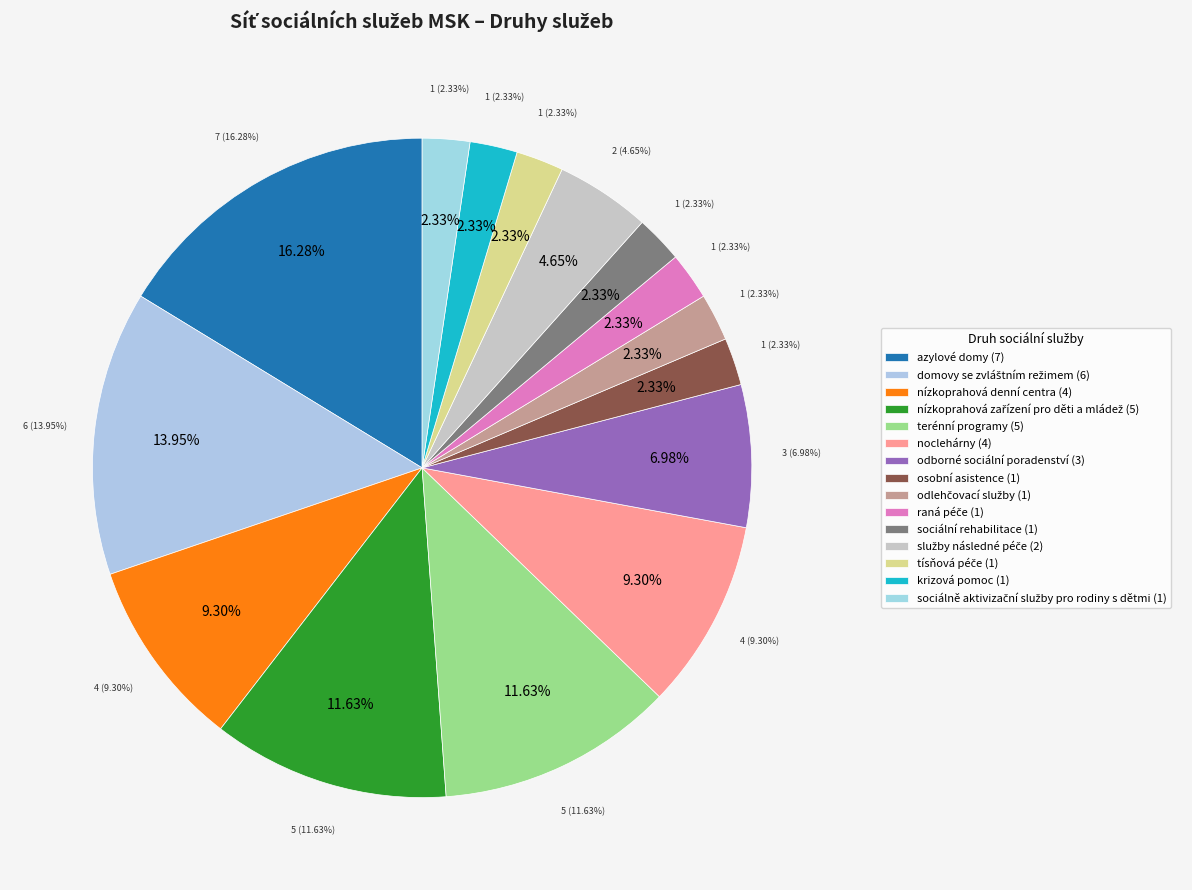

True or false: krizová pomoc accounts for 1% of the total.

False